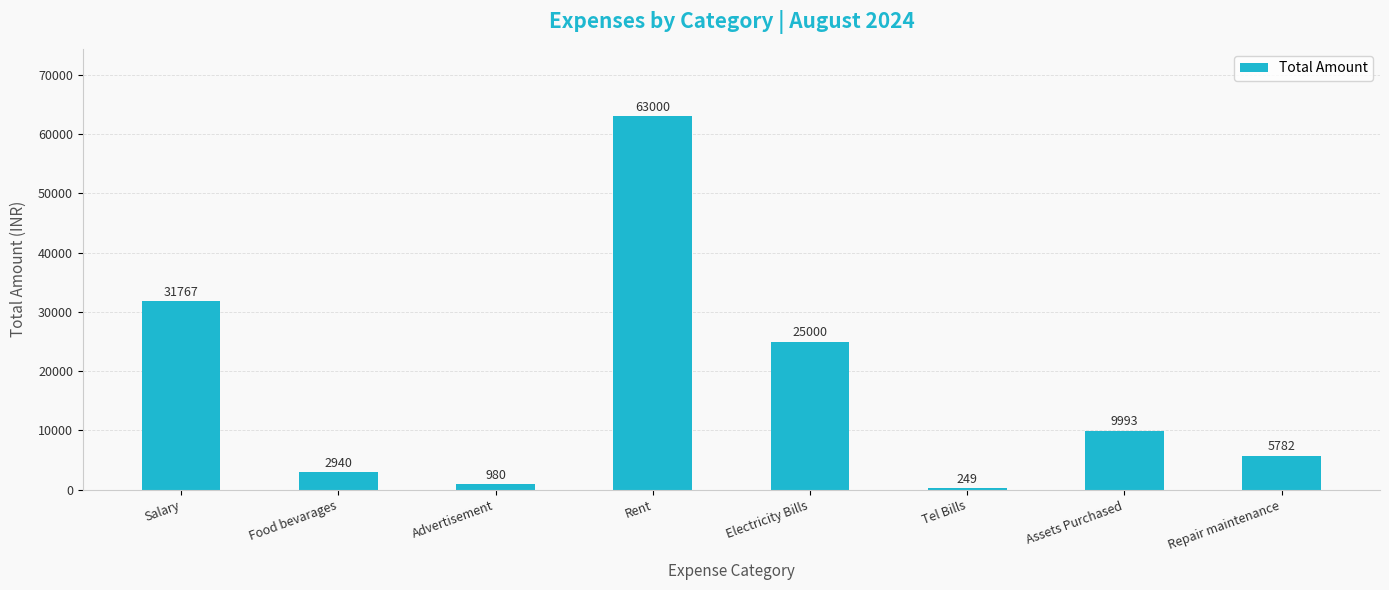

What is the minimum value shown in the chart?

249